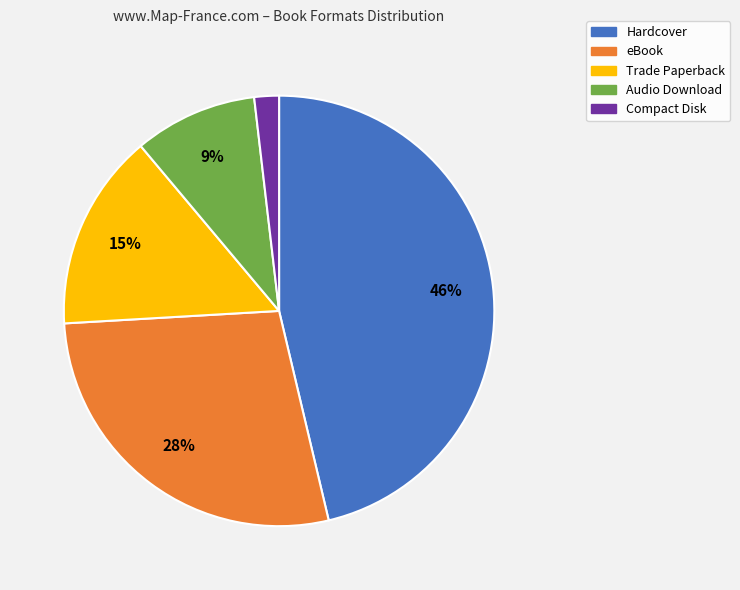

Rank the categories by value from highest to lowest.

Hardcover, eBook, Trade Paperback, Audio Download, Compact Disk